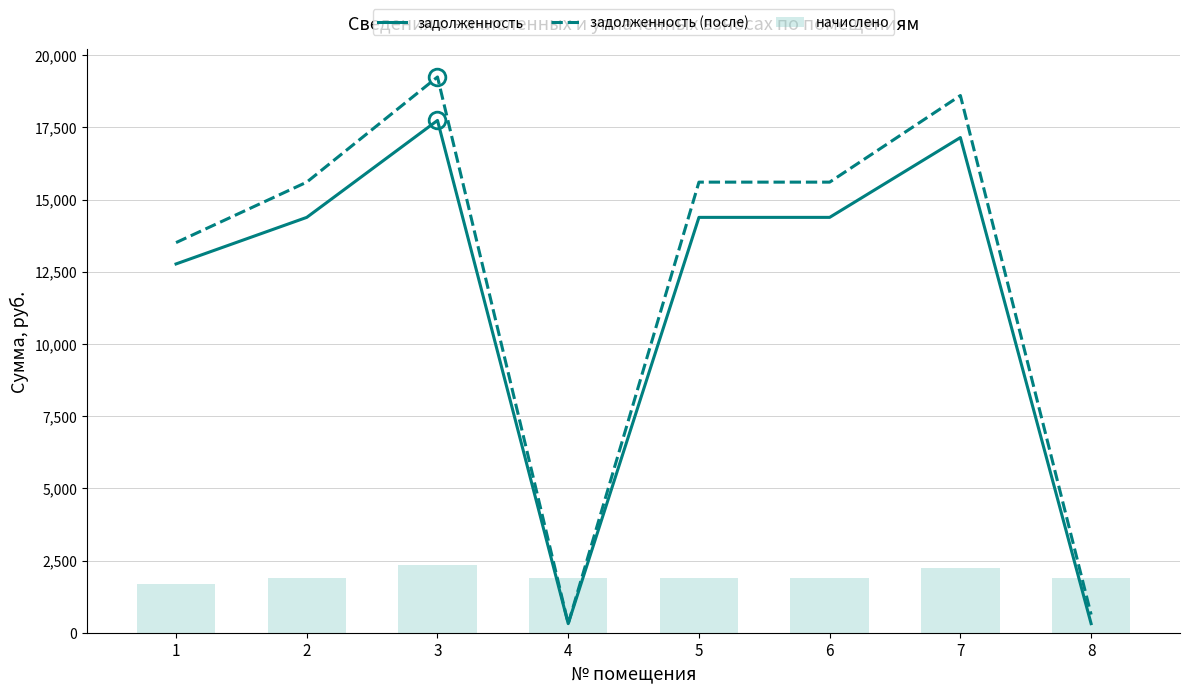

At 4, list the series in order from smallest to largest.

задолженность, задолженность (после), начислено